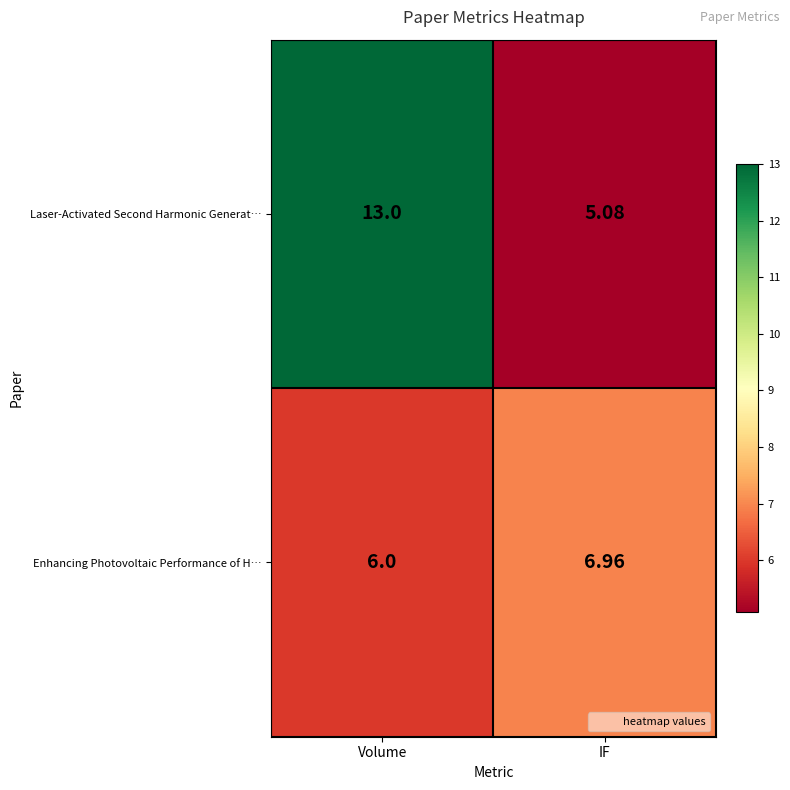

Which series has the largest total across all categories?

Laser-Activated Second Harmonic Generat…